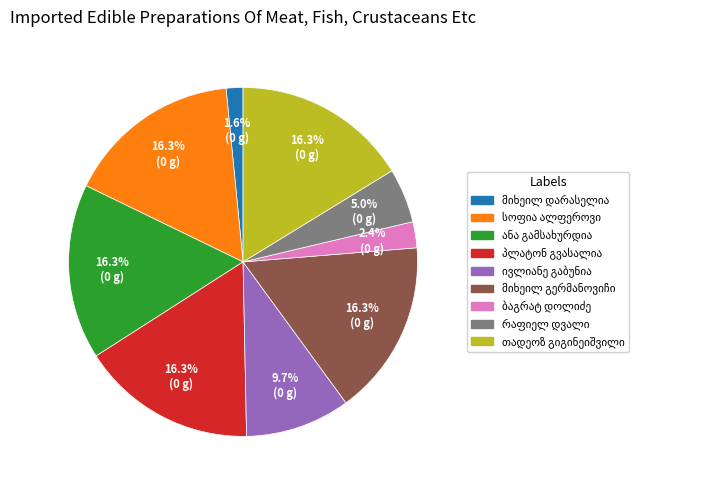

Is there any slice that represents more than half of the pie?

No